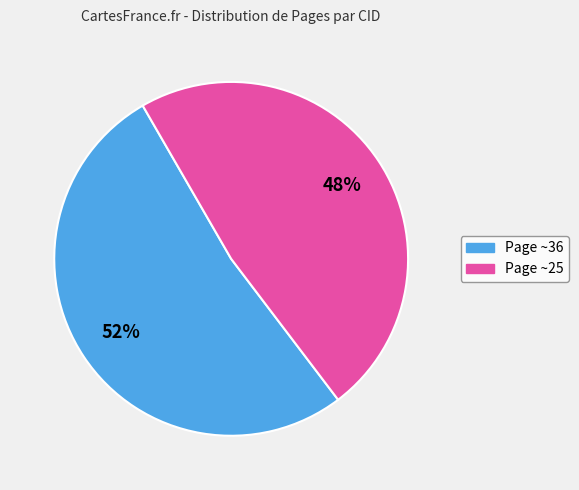

Does any single category account for the majority?

Yes